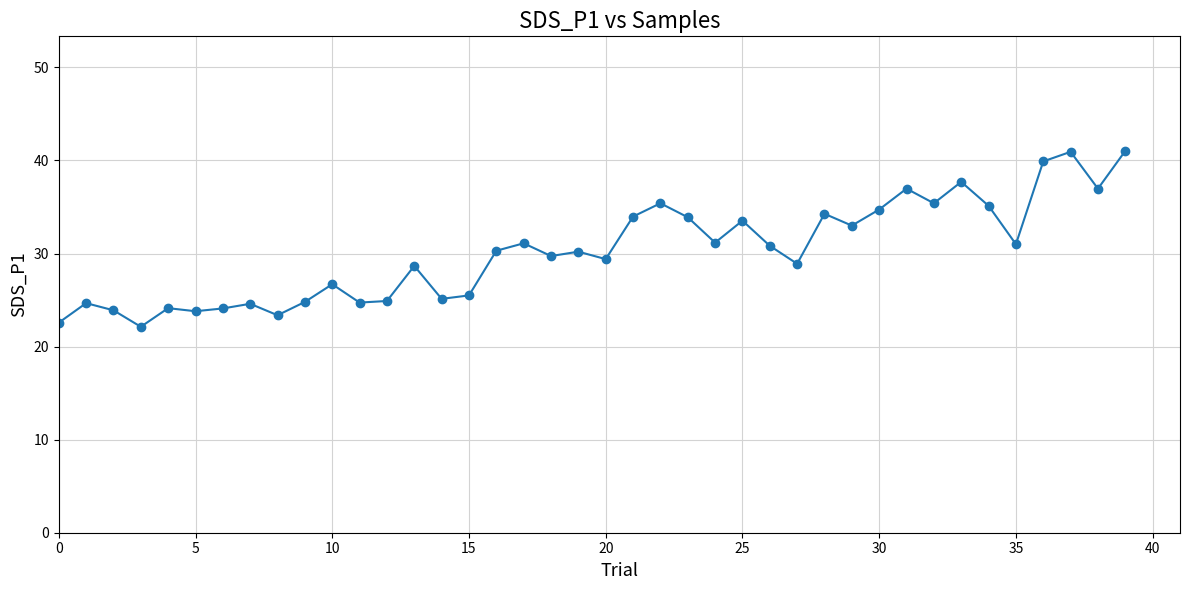

What is the minimum value shown in the chart?

22.1